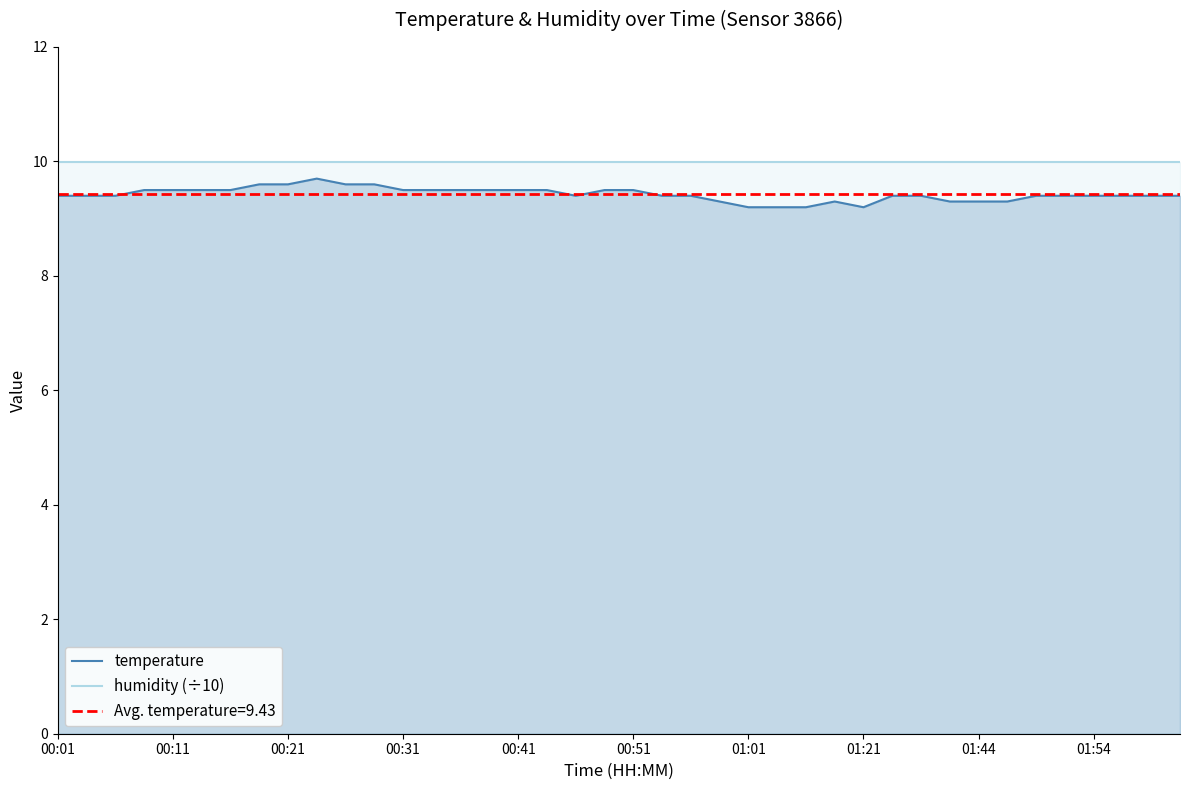

At which label is humidity (÷10) closest to 9?

00:01